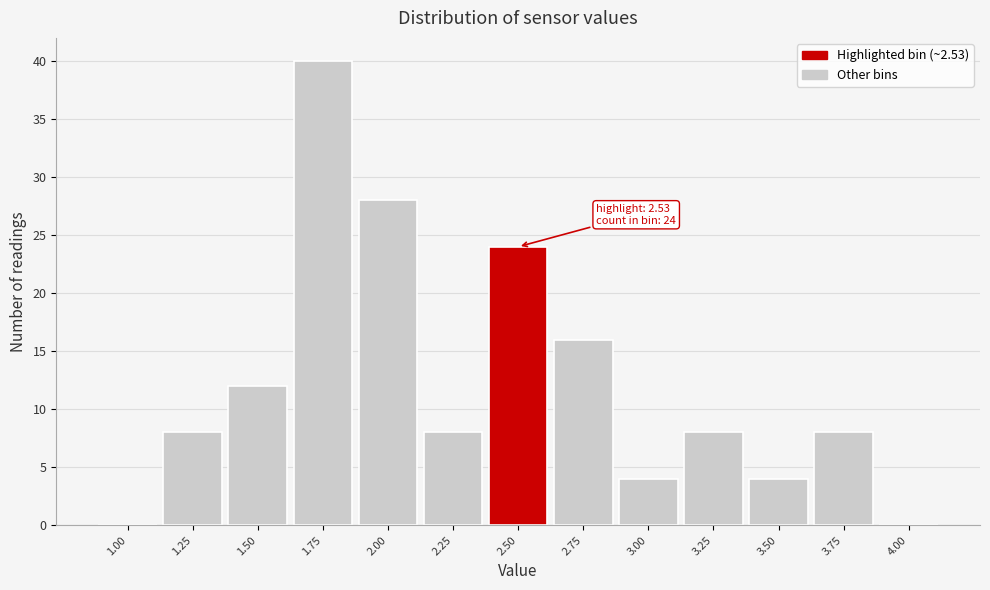

Reading right to left, extract all data points from this chart.

4.00=0	3.75=8	3.50=4	3.25=8	3.00=4	2.75=16	2.50=24	2.25=8	2.00=28	1.75=40	1.50=12	1.25=8	1.00=0